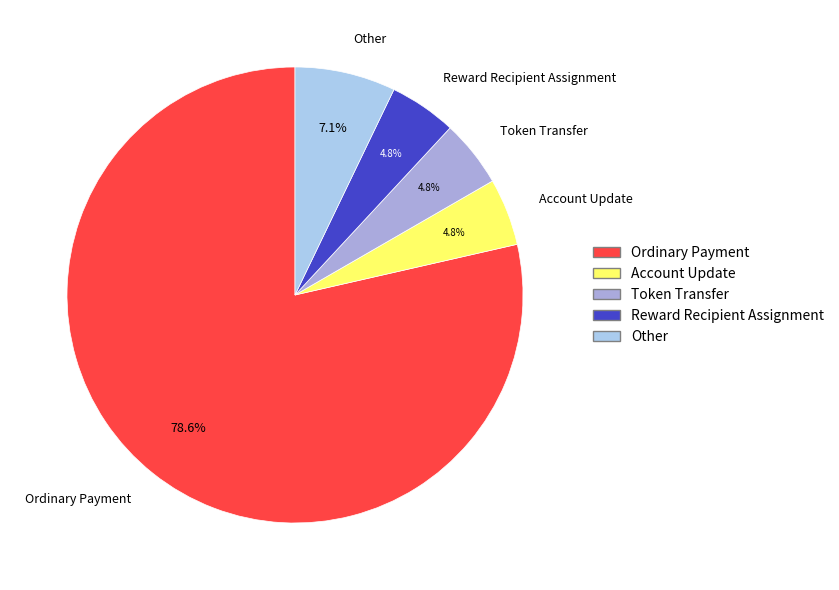

Which category accounts for the majority?

Ordinary Payment